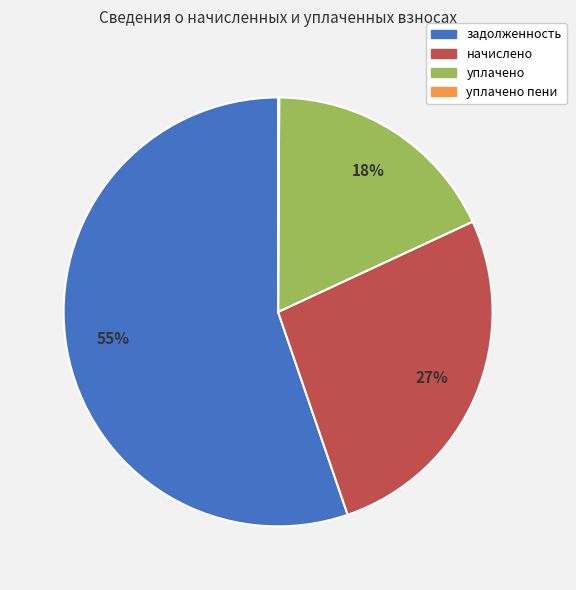

Which slice represents more than half of the pie?

задолженность